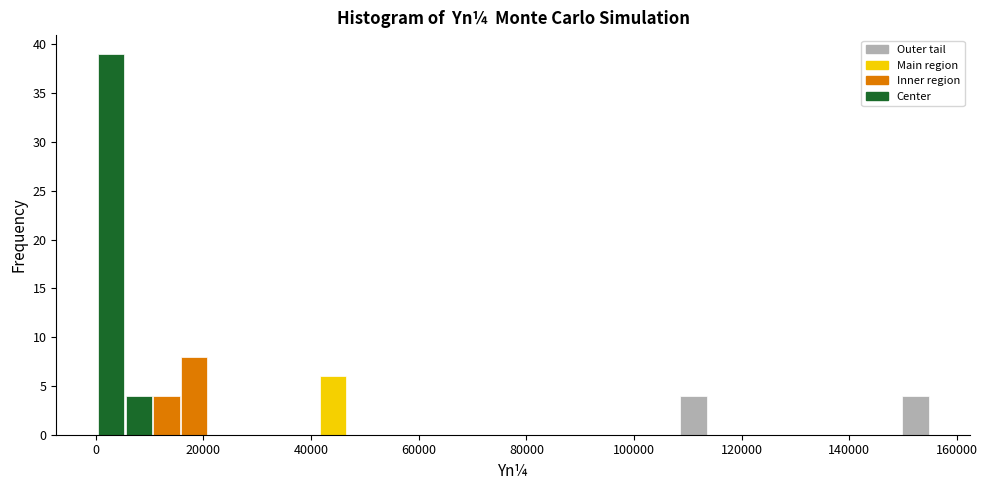

Around what value on the x-axis is the tallest bar? Give the approximate position of its centre, as read against the axis.

2000